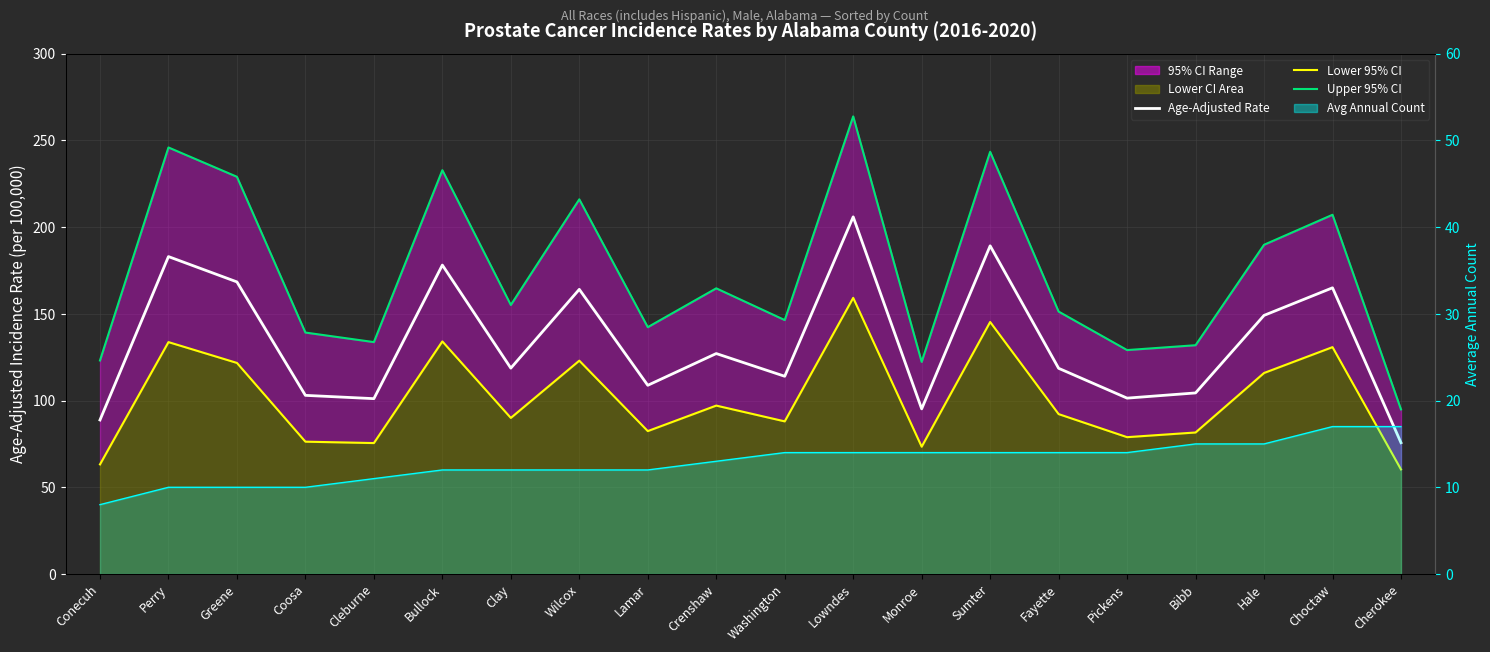

True or false: Avg Annual Count line and Age-Adjusted Rate cross at least once.

False